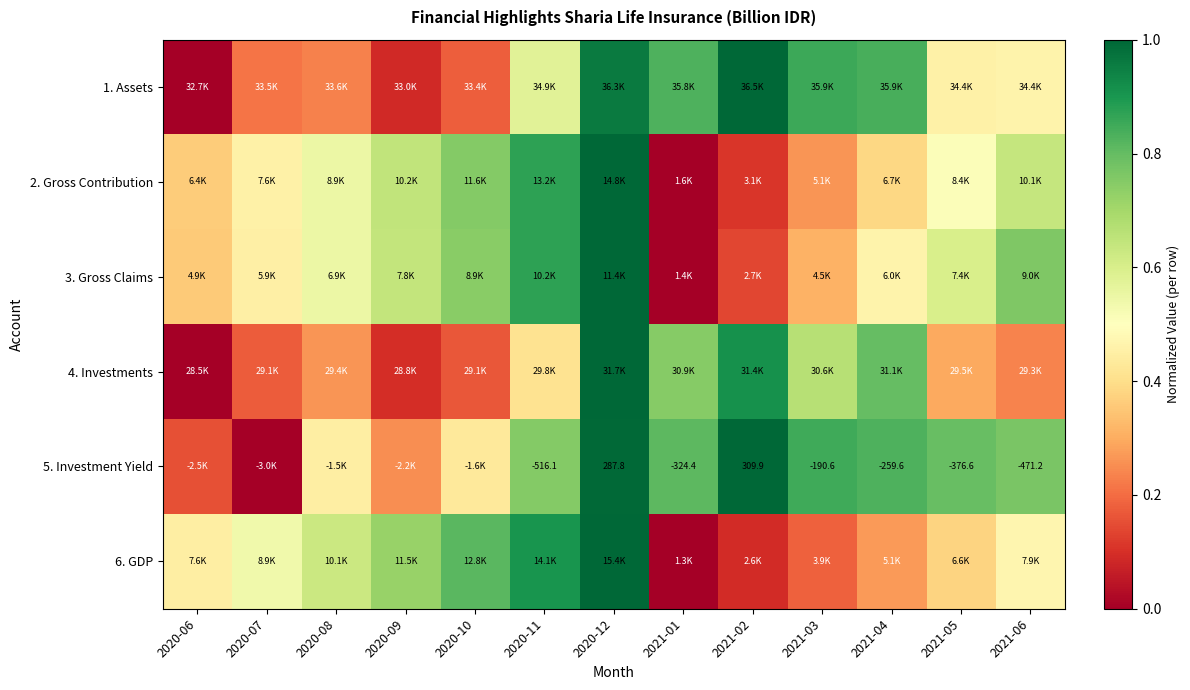

At which label is 6. GDP closest to 0?

2021-01